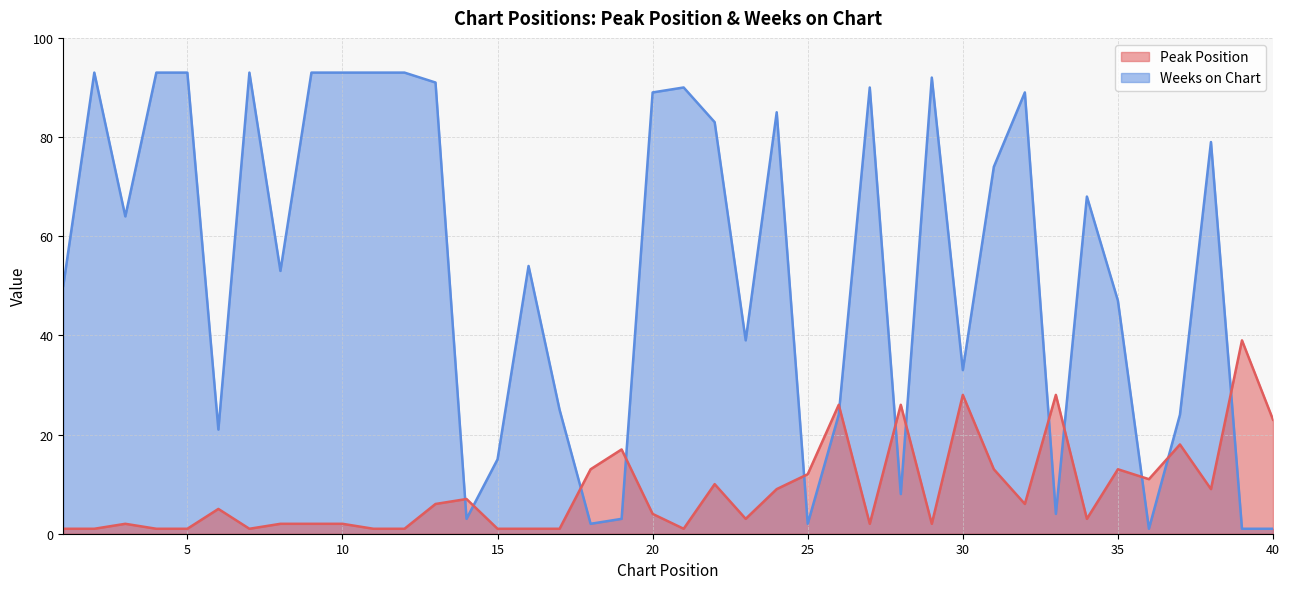

In Weeks on Chart, how many points are higher than both neighbors (excluding endpoints)?

10